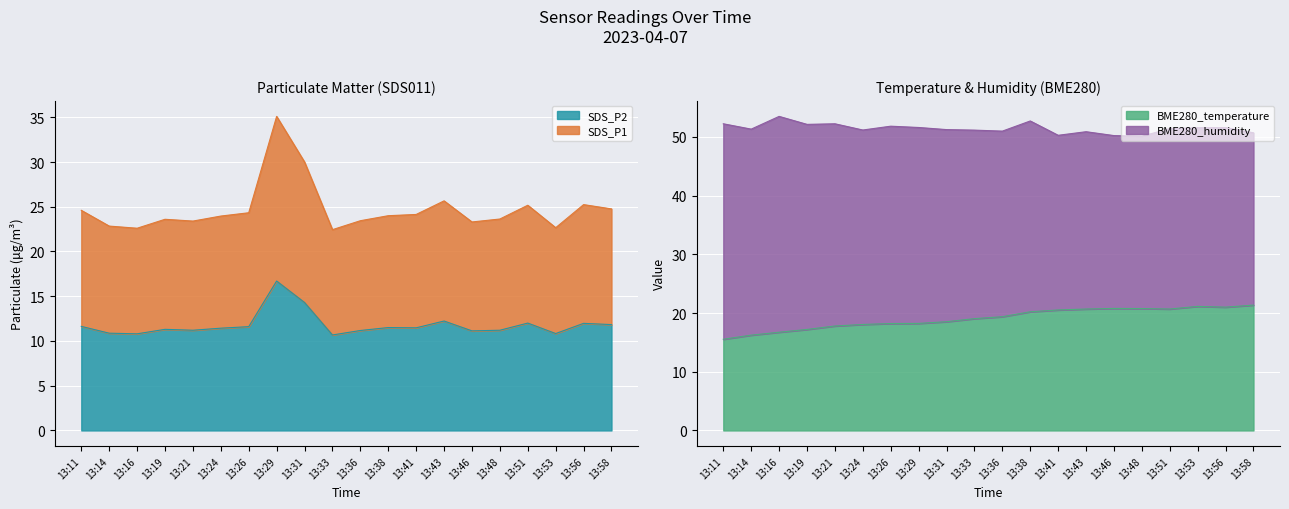

At which label does SDS_P1 first exceed 24?

13:11